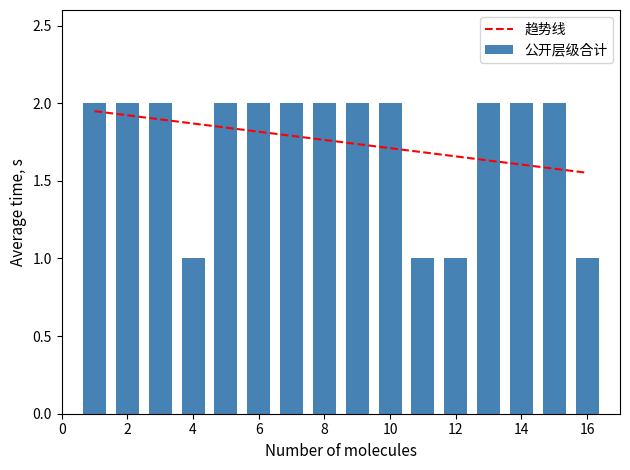

Are the bars grouped side by side (vs. stacked)?

Yes